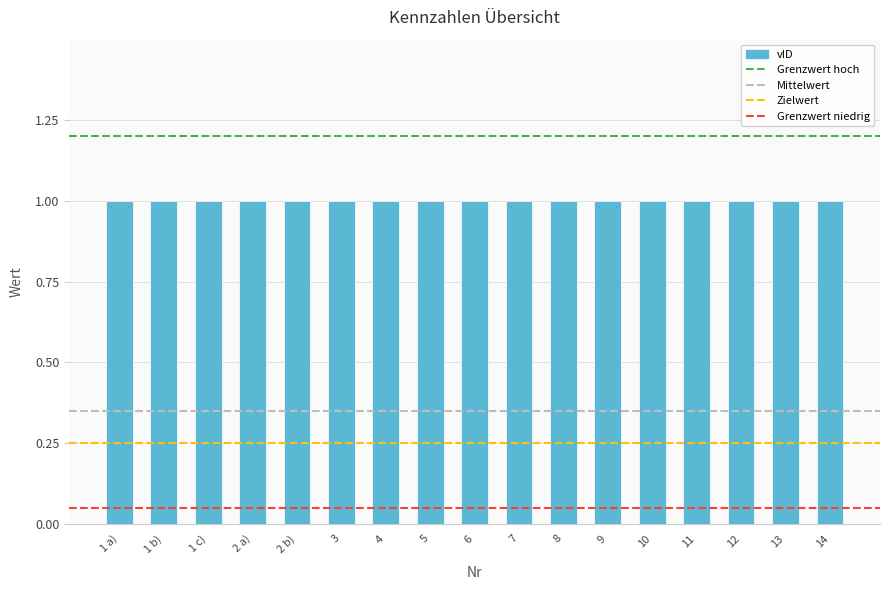

How many groups of bars are there?

17